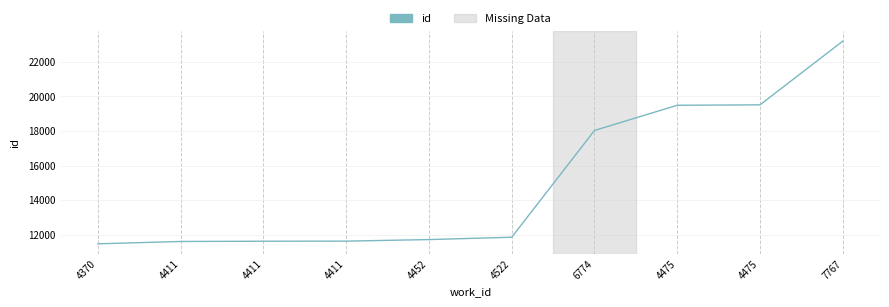

Does the chart have visible grid lines?

Yes